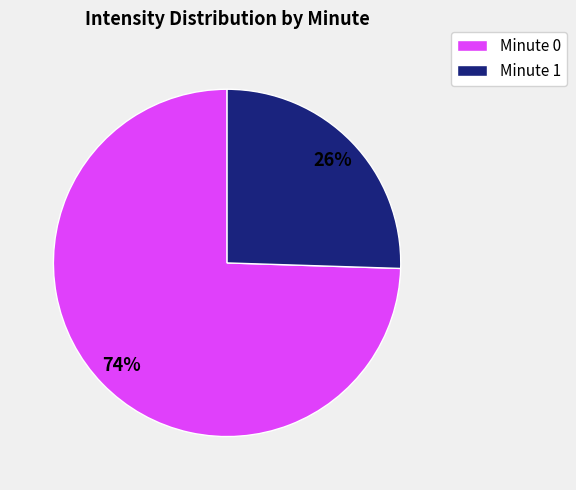

Does any single category account for the majority?

Yes